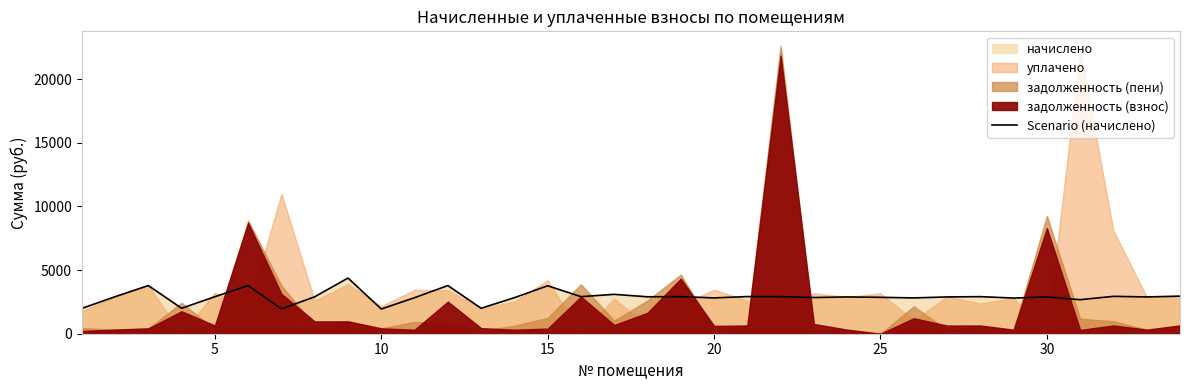

What is the maximum value for Scenario (начислено)?

4375.8